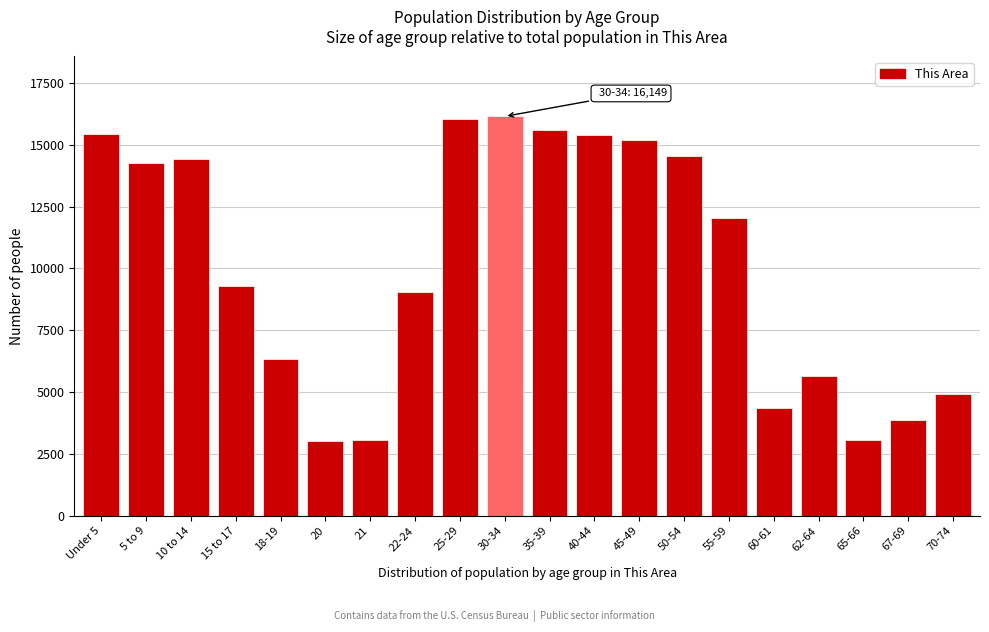

Where is the data nearest to the value 9595?

15 to 17